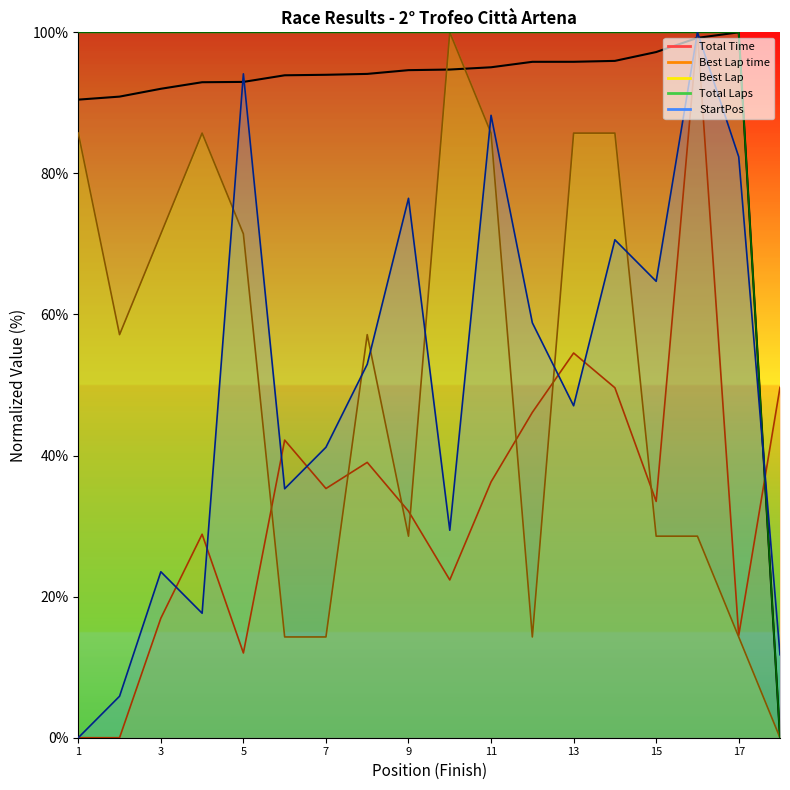

What is the value of the Best Lap time point at the 4th from the left?

28.8